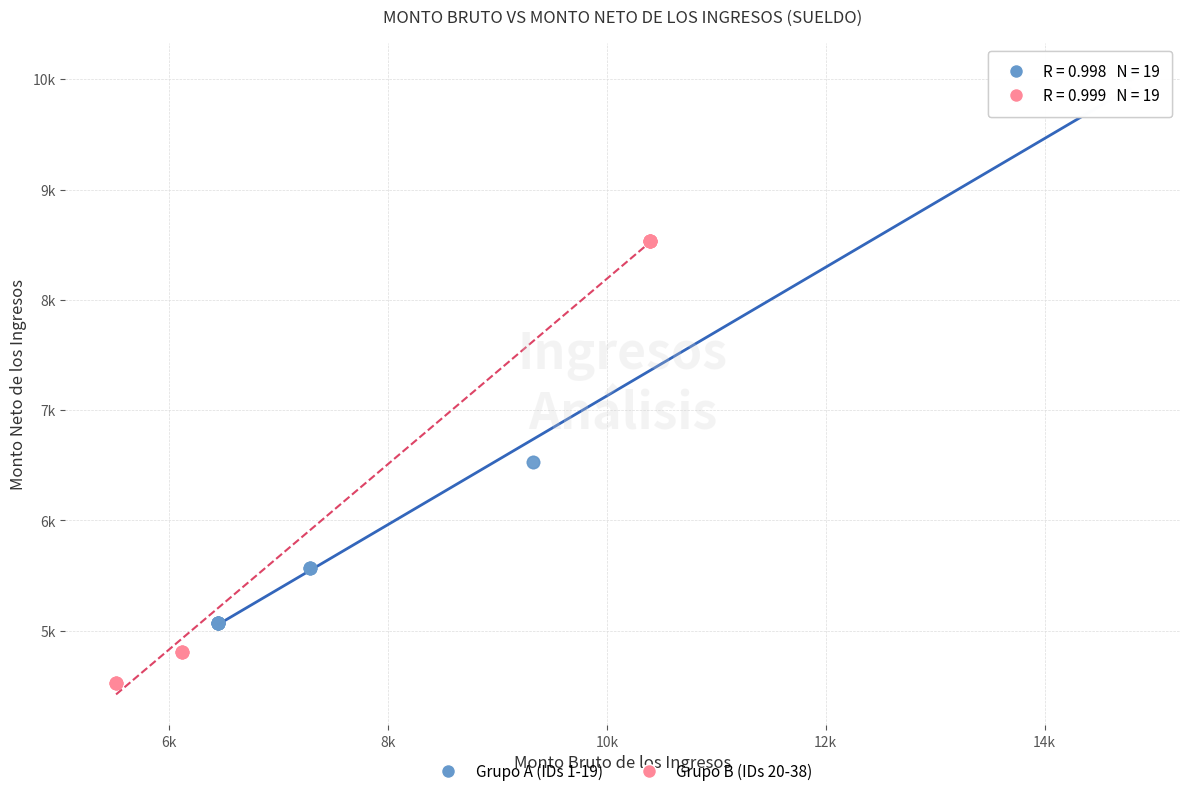

Which series has the widest spread of Y values?

Grupo A (IDs 1-19)